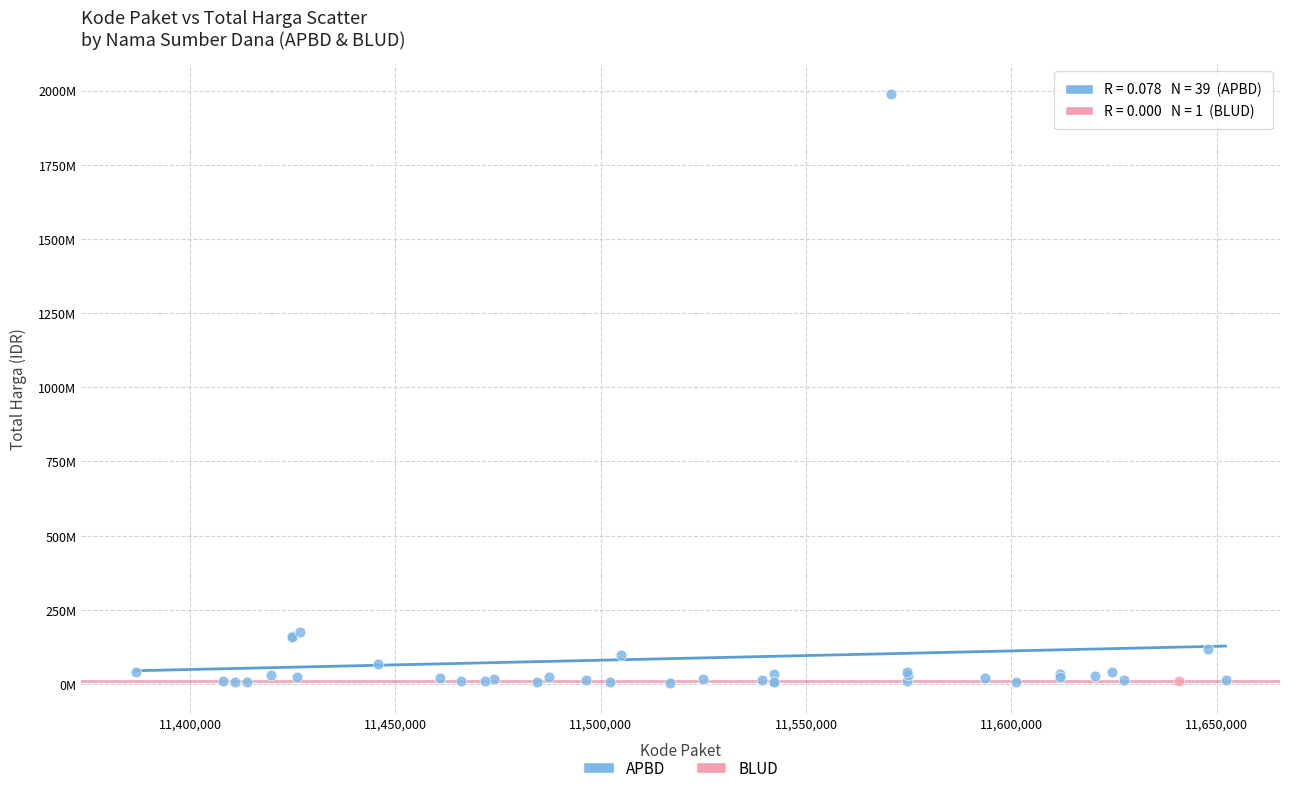

What are all the series names shown in the legend?

APBD, BLUD